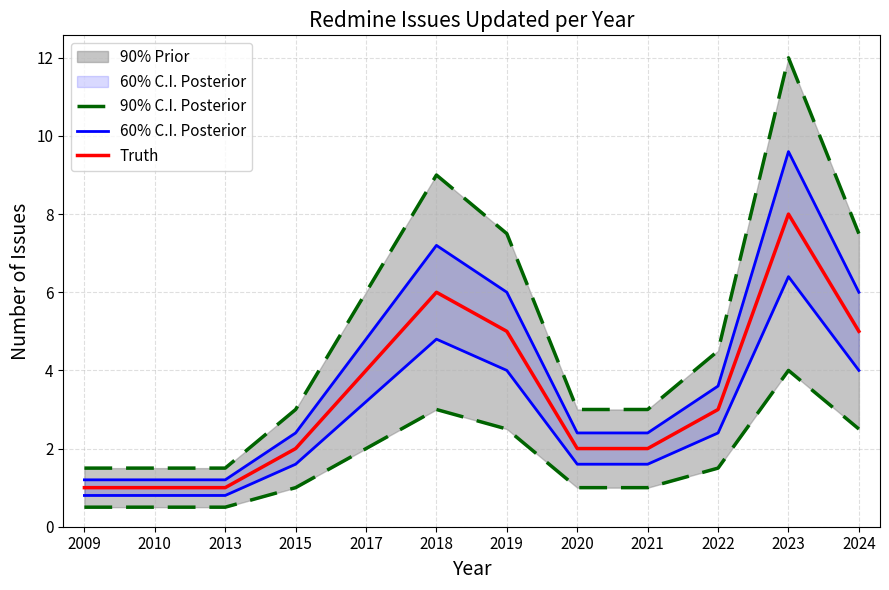

What is the greatest value displayed?

12.0